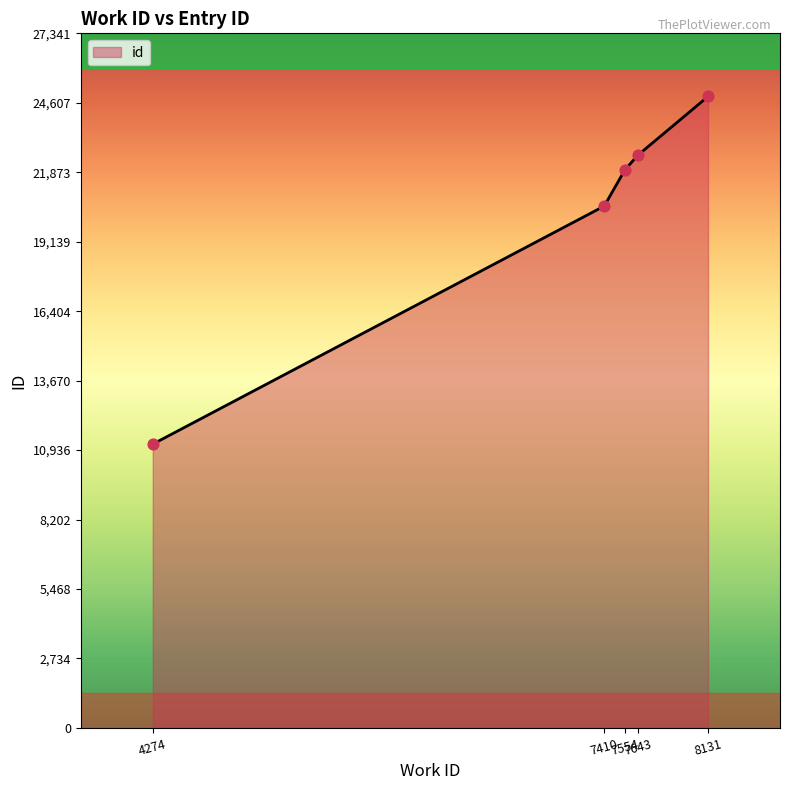

Approximately how many times larger is the value at 8131 compared to 4274?

2.2